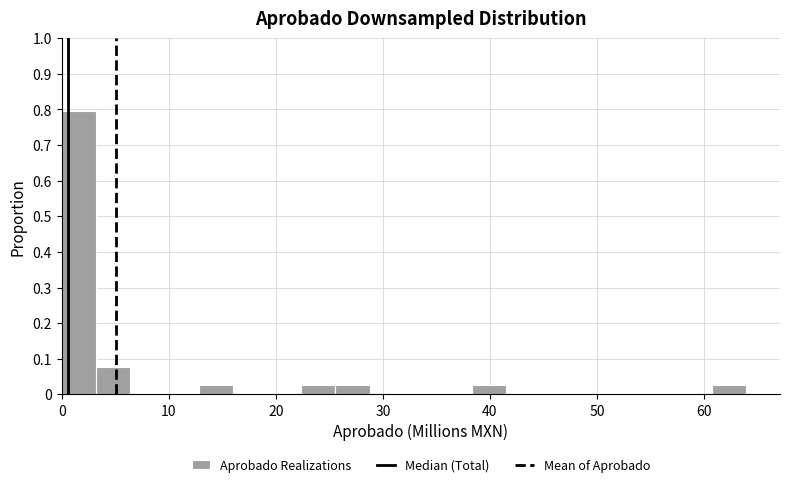

Around what value on the x-axis is the tallest bar? Give the approximate position of its centre, as read against the axis.

2